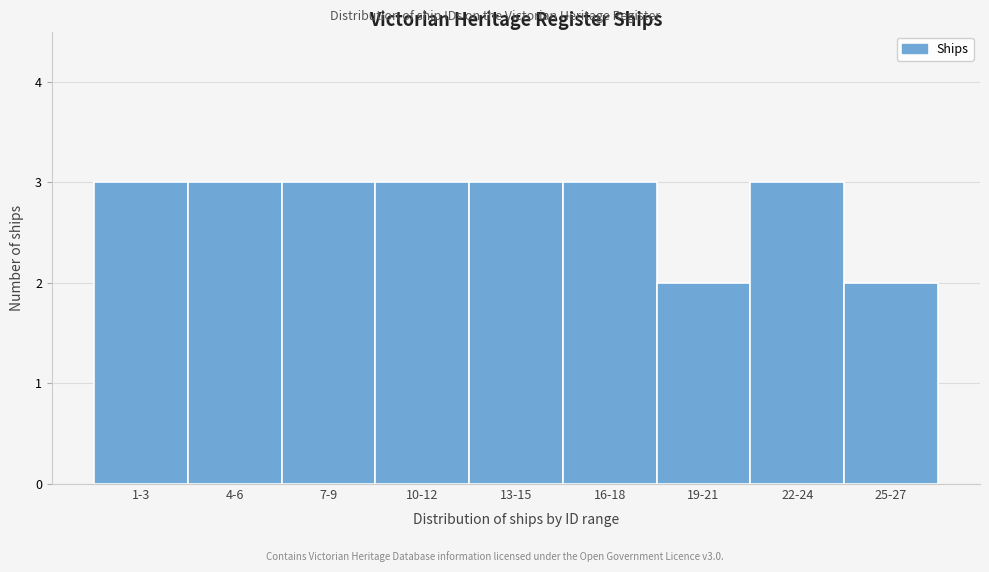

Reading right to left, transcribe all the data shown in this chart.

25-27=2	22-24=3	19-21=2	16-18=3	13-15=3	10-12=3	7-9=3	4-6=3	1-3=3